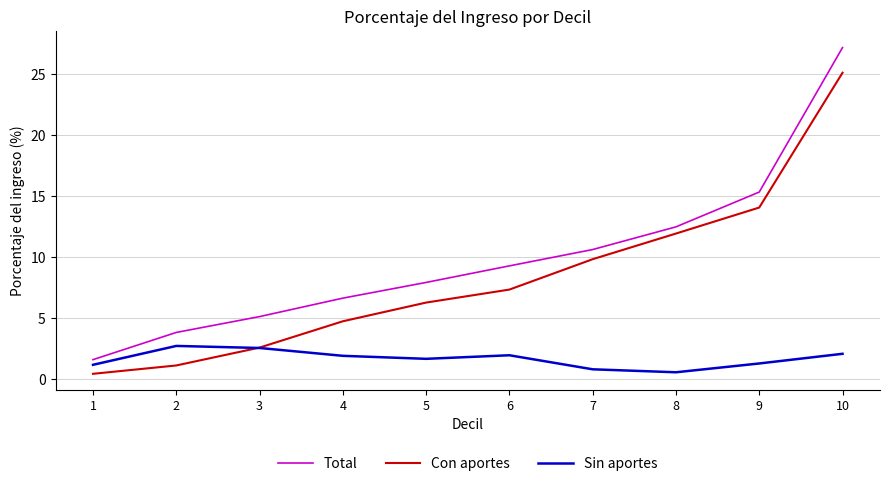

Does the chart have visible grid lines?

Yes